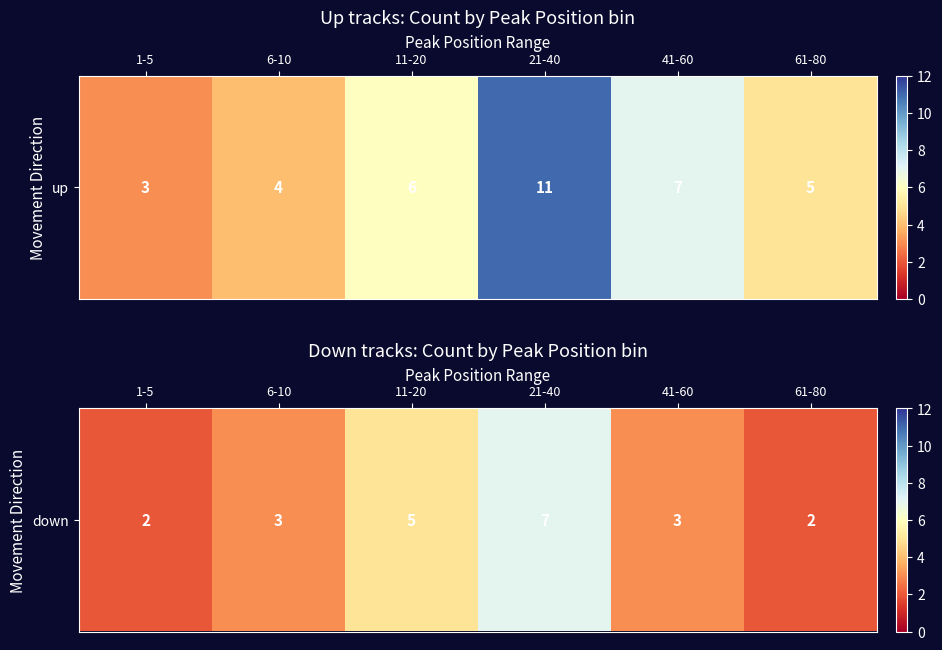

What is the maximum value shown in the chart?

7